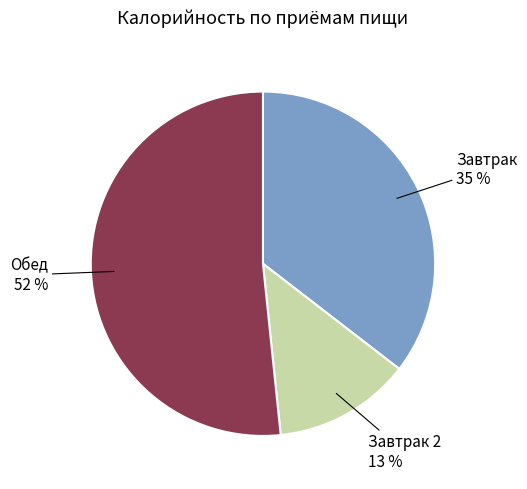

Which category has the biggest portion of the pie?

Обед